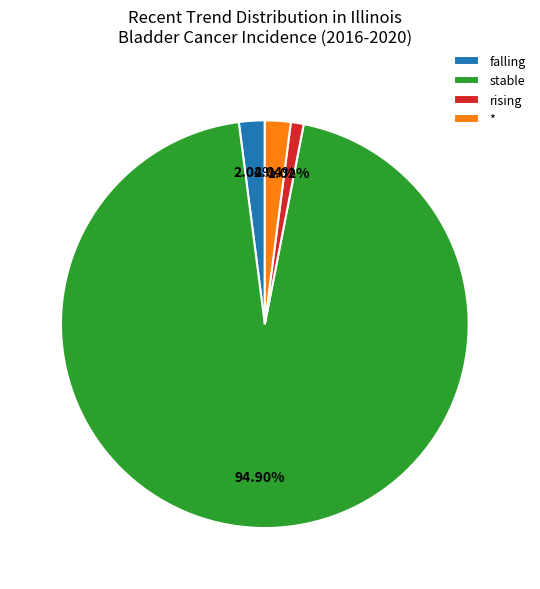

Is there a majority slice in this chart?

Yes